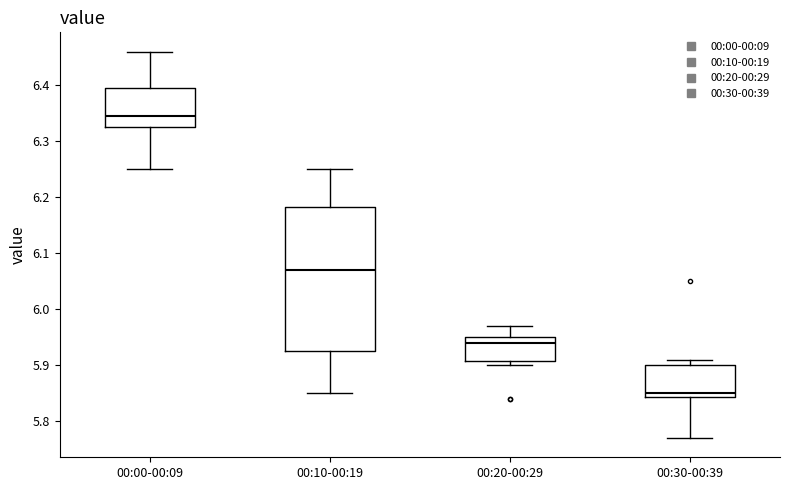

Comparing the boxes themselves (not the whiskers), which one is the tallest?

00:10-00:19